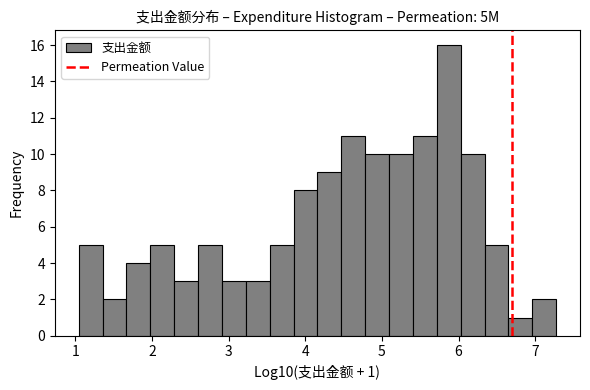

Around what value on the x-axis is the tallest bar? Give the approximate position of its centre, as read against the axis.

5.9